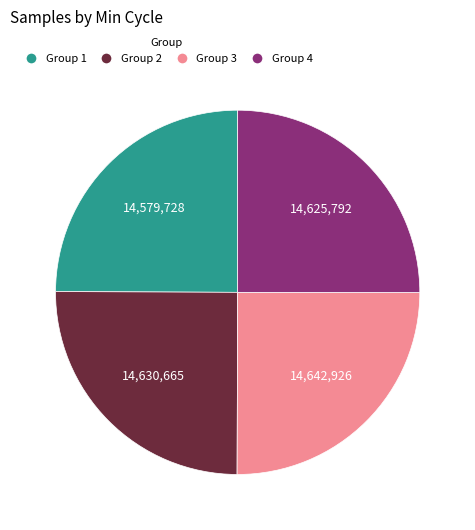

How many slices are in this pie chart?

4